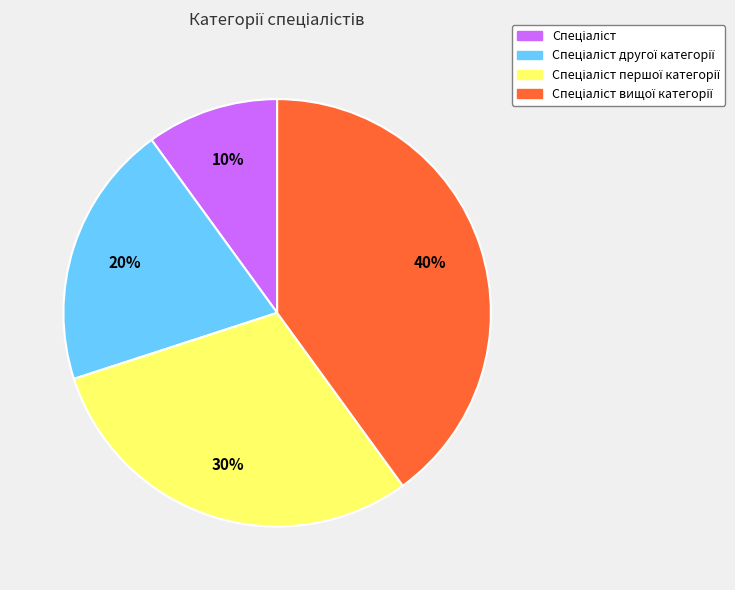

Does any single category account for the majority?

No